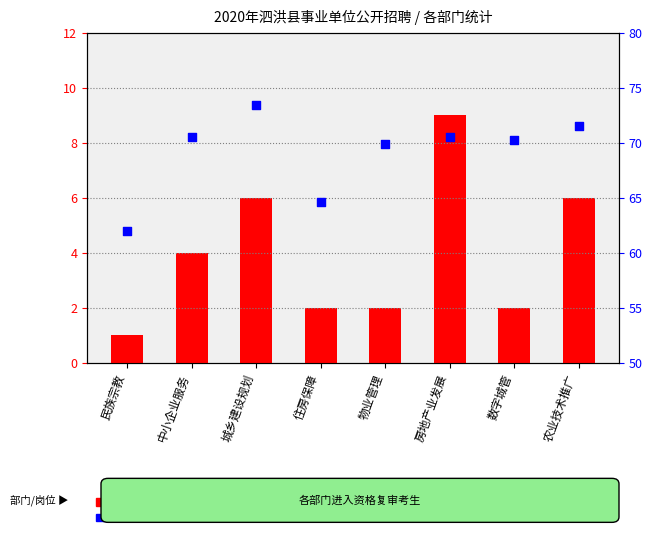

Which series has the largest total across all categories?

avg score within dept